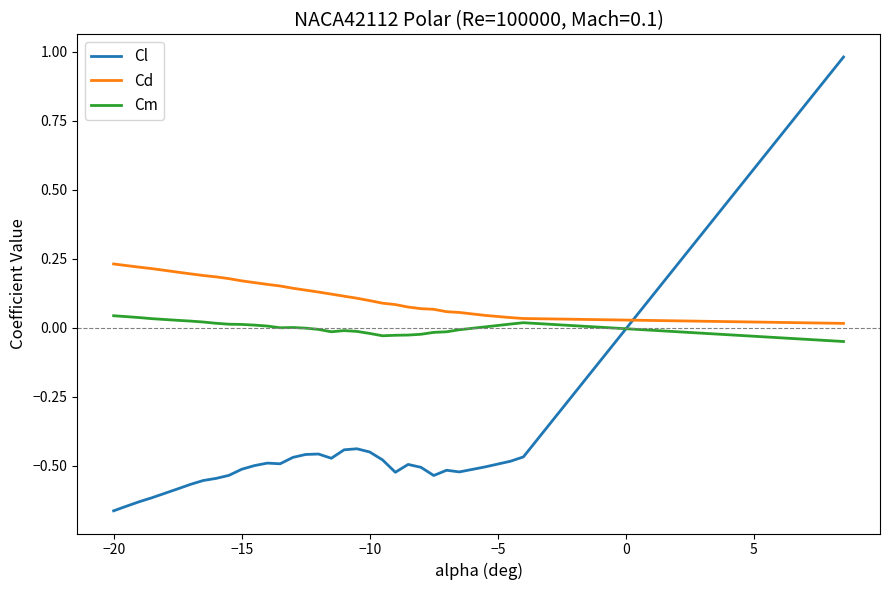

List the series in order of their peak value, highest first.

Cl, Cd, Cm